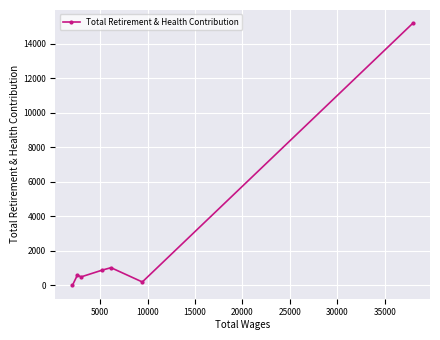

What is the difference between the second highest and minimum values?

1025